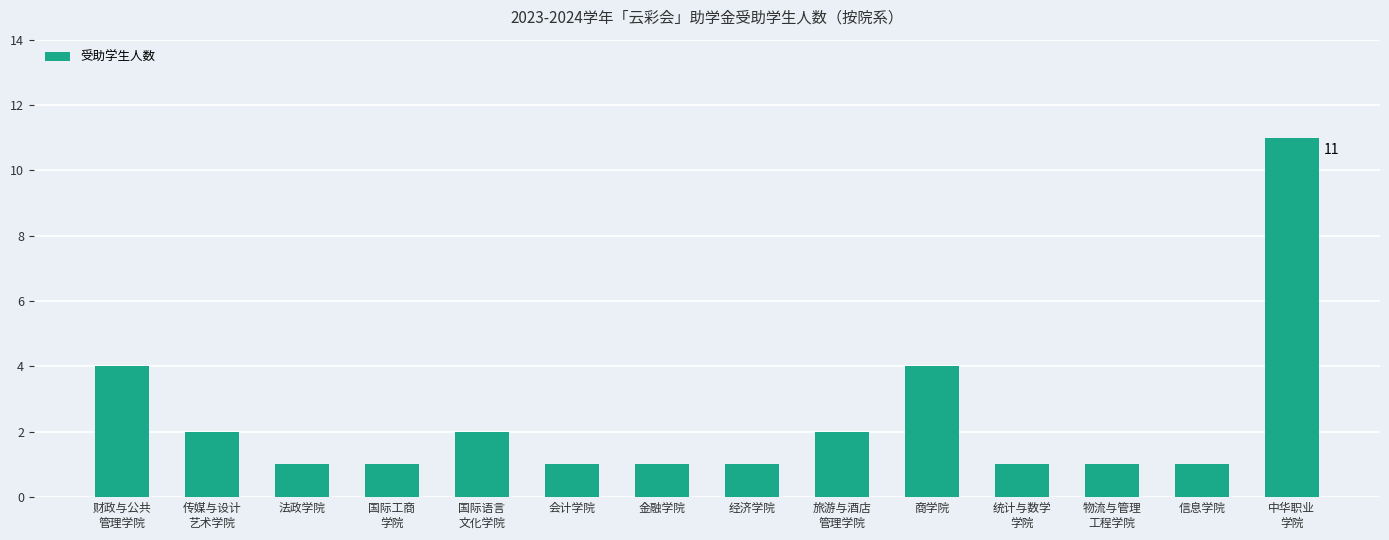

What is the change in value from 国际语言
文化学院 to 统计与数学
学院?

-1